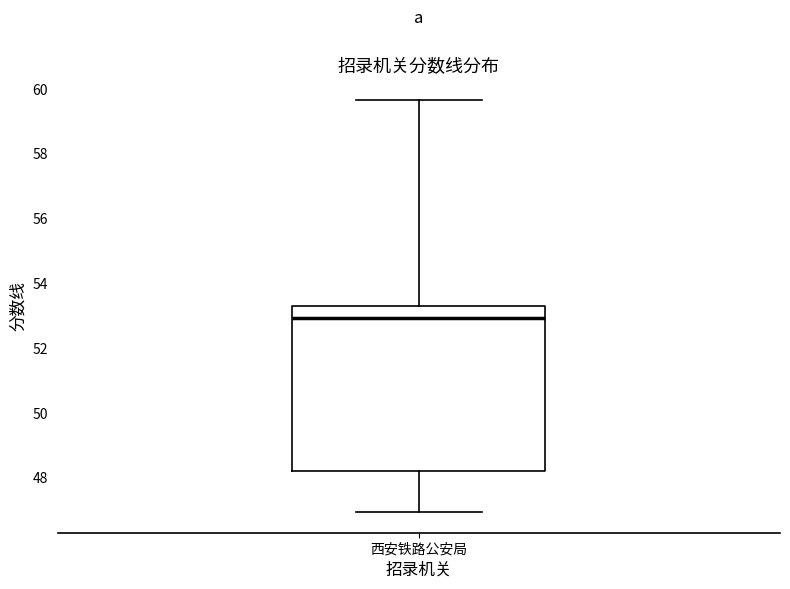

Where does the upper whisker of the box for 西安铁路公安局 end on the y-axis? The values are not printed on the chart, so give them approximately, as read against the axis.

59.6